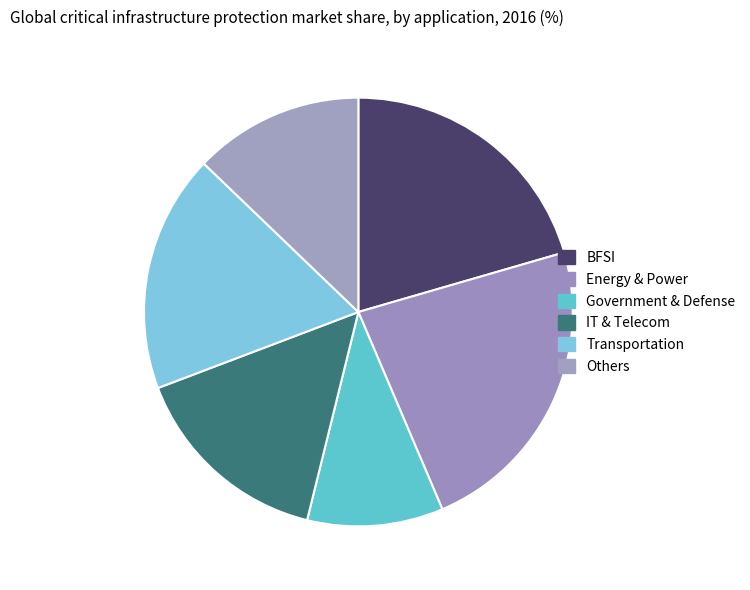

How many segments does this pie chart have?

6